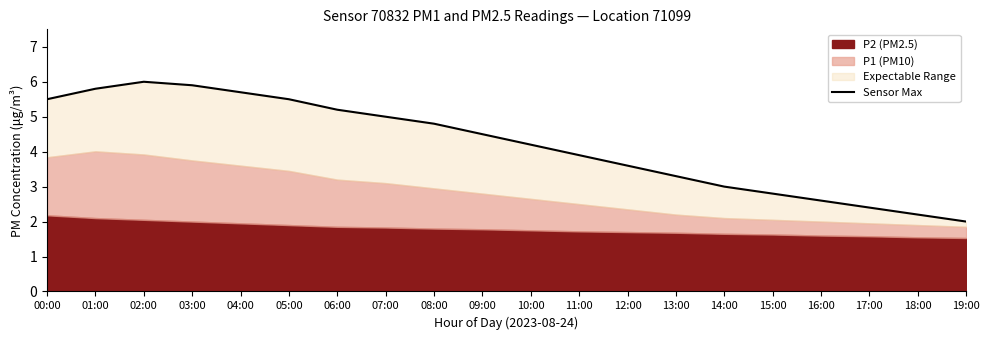

Which category has the lowest value across all series?

19:00